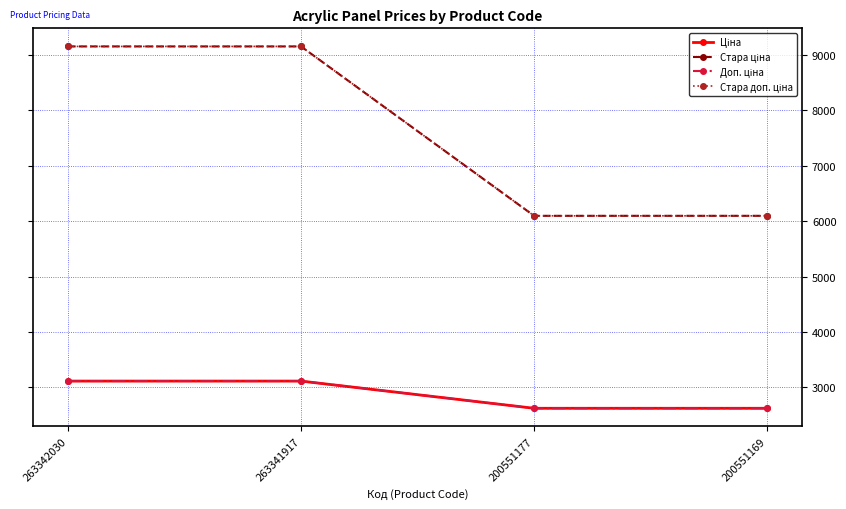

Does the chart have visible grid lines?

Yes